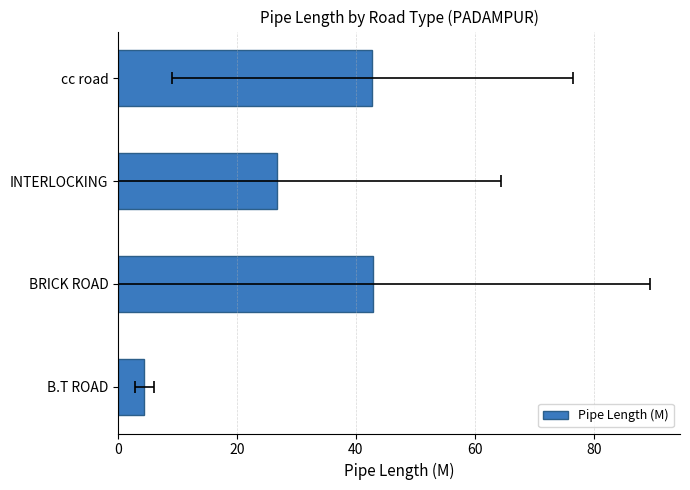

True or false: the data shows 1.9 at B.T ROAD.

False